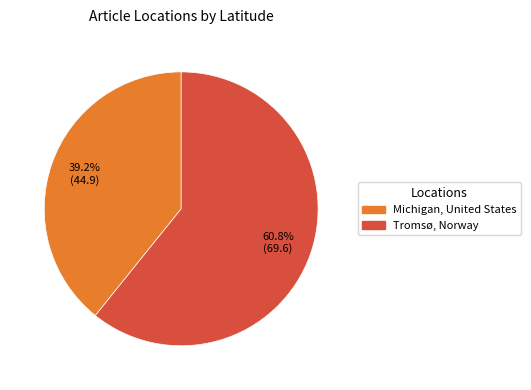

Approximately how many times larger is the value at Tromsø, Norway compared to Michigan, United States?

1.6